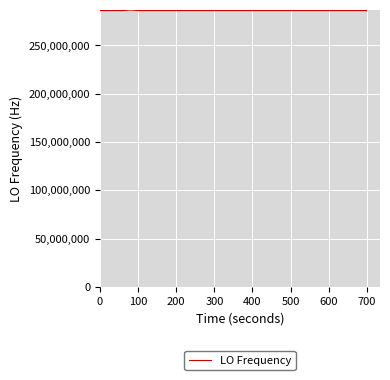

Is this an area chart (filled region under the line)?

No